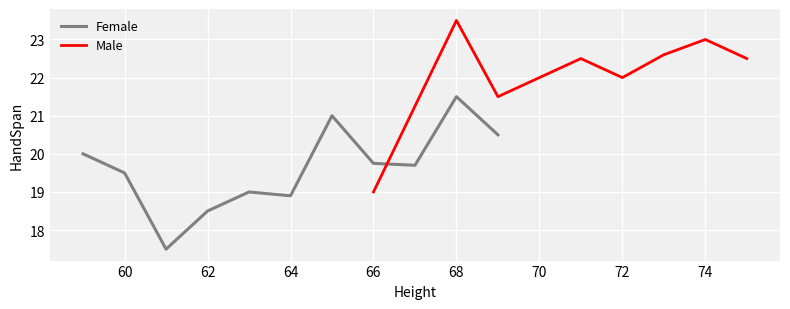

The Female series shows 31.4 at 64. True or false?

False